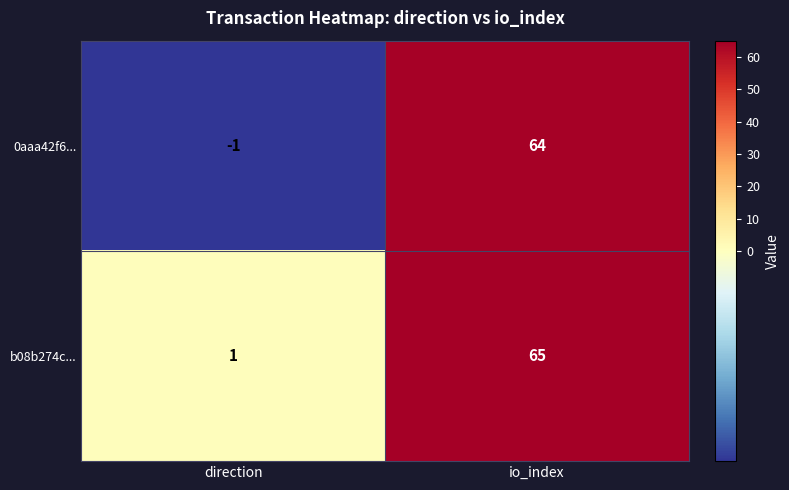

Where is b08b274c... nearest to the value 33?

direction